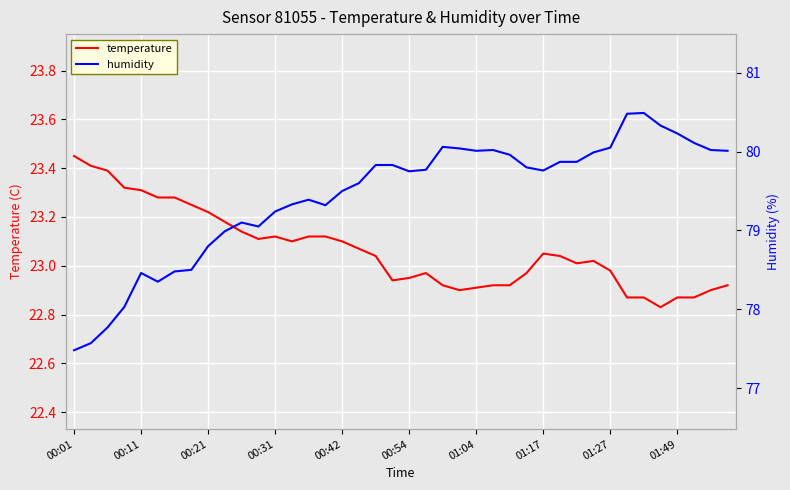

What is the smallest value displayed?

22.8